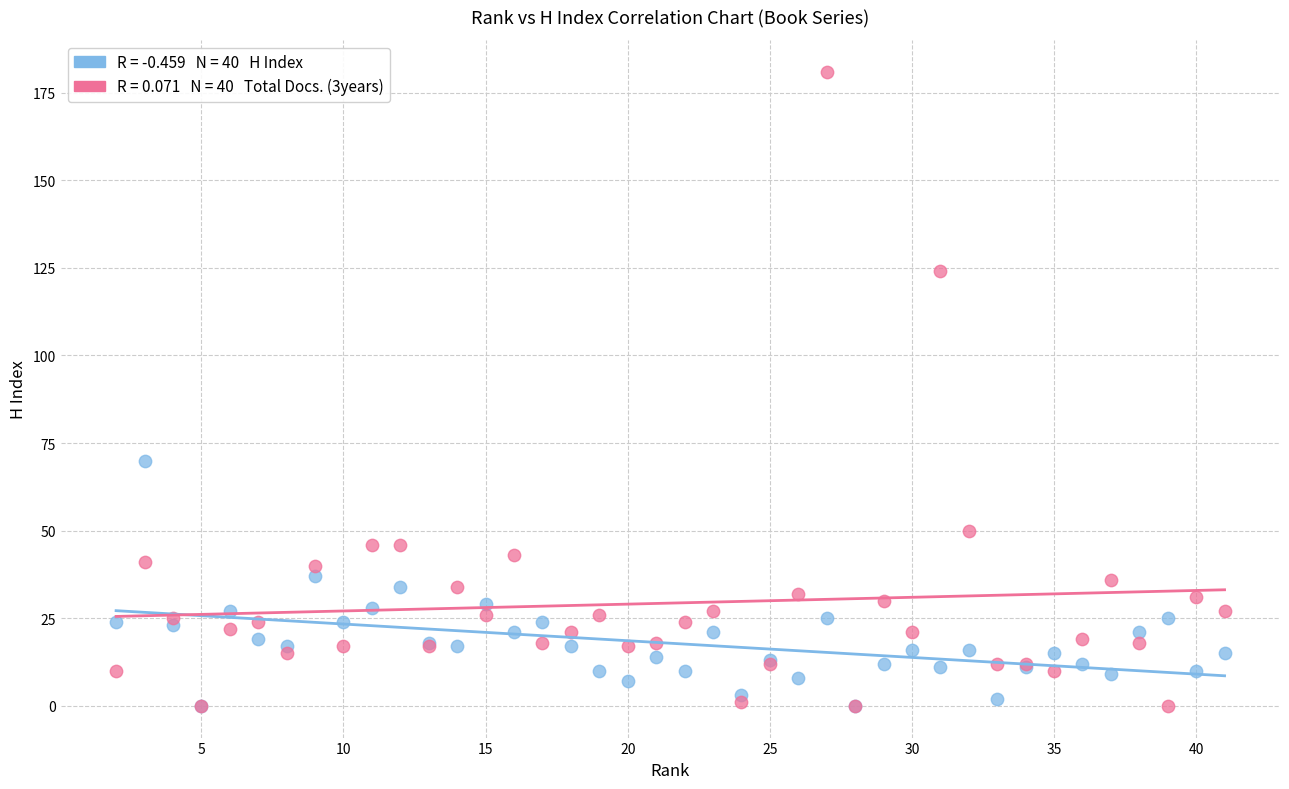

Across all series, what Y value is closest to 90?

70